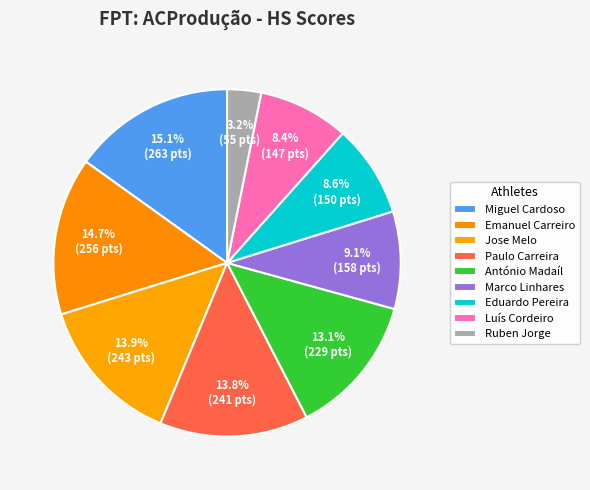

Rank the categories by value from lowest to highest.

Ruben Jorge, Luís Cordeiro, Eduardo Pereira, Marco Linhares, António Madaíl, Paulo Carreira, Jose Melo, Emanuel Carreiro, Miguel Cardoso